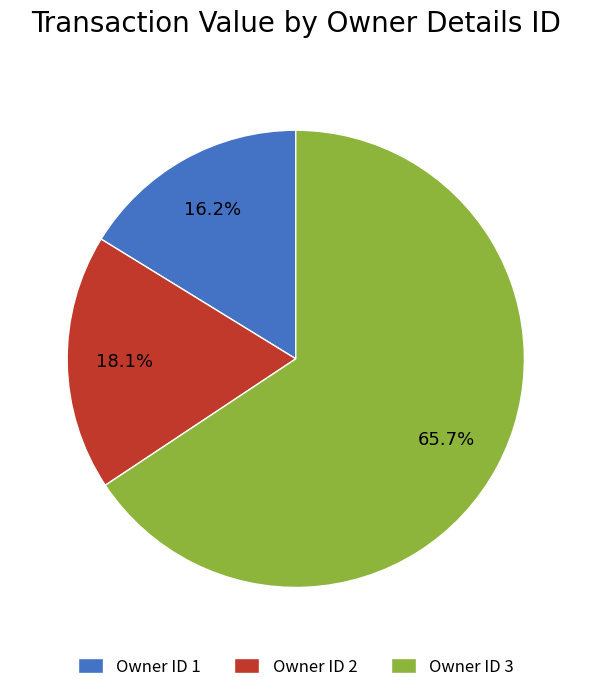

Which category has the biggest portion of the pie?

Owner ID 3